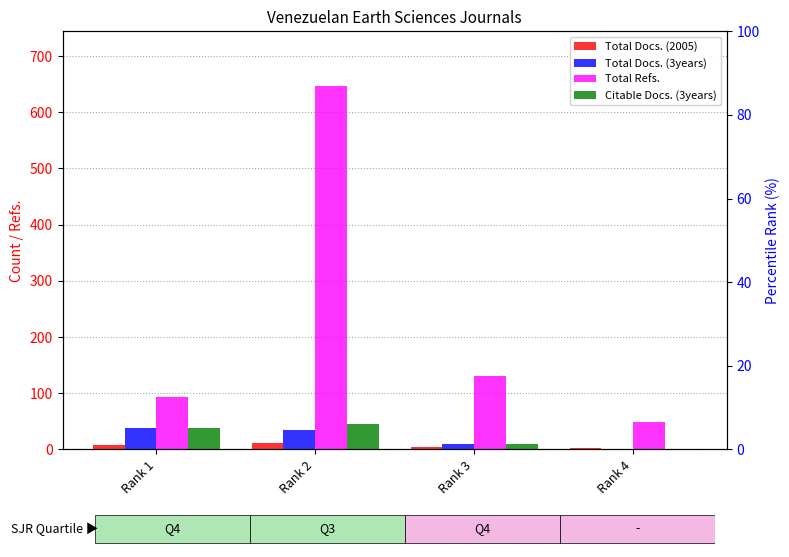

Which category has the highest value in the Total Docs. (3years) series?

Rank 1